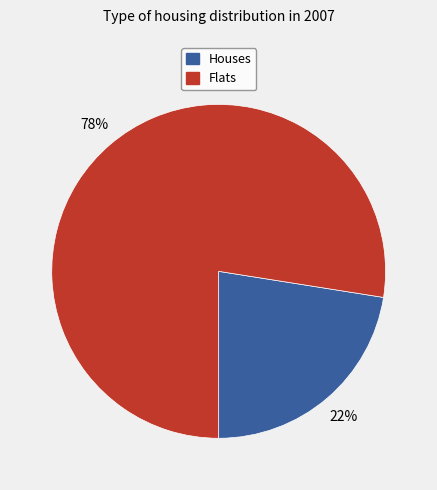

Is there a majority slice in this chart?

Yes